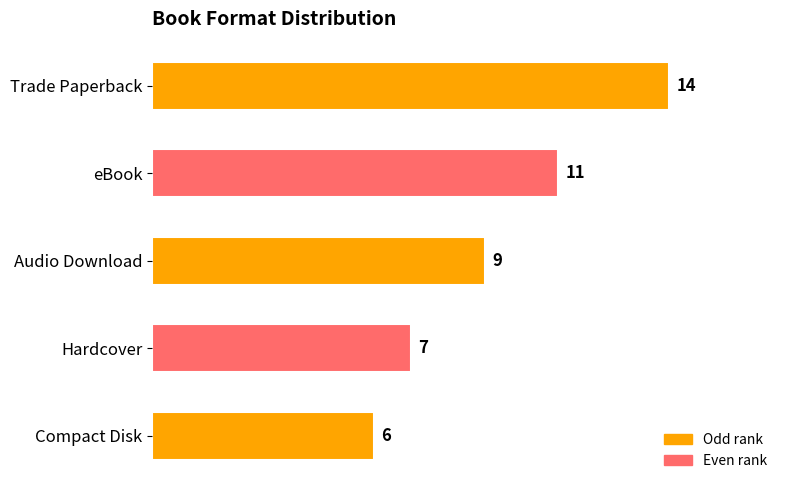

Approximately how many times larger is the value at Hardcover compared to Trade Paperback?

0.5